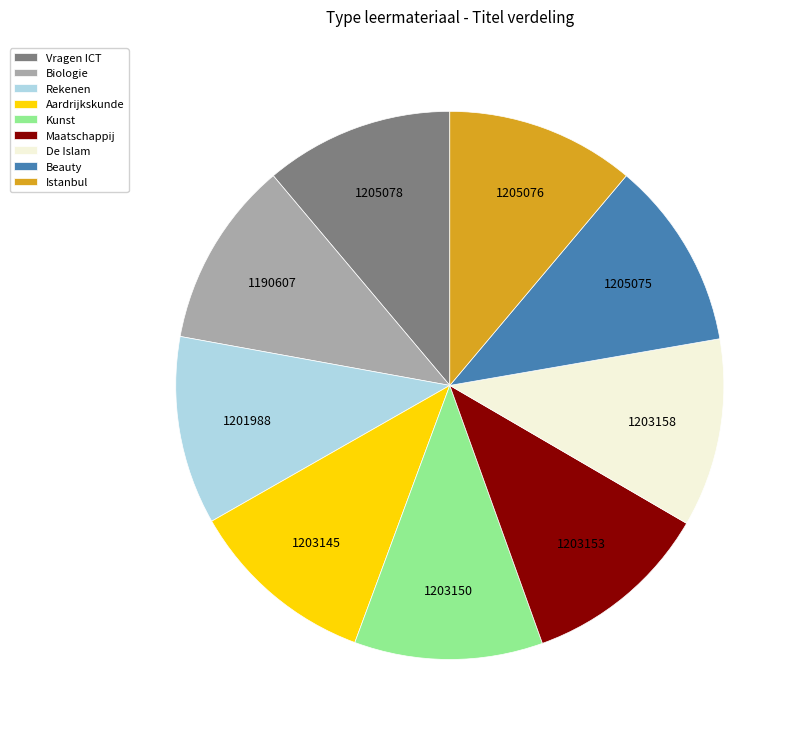

True or false: De Islam accounts for 11% of the total.

True